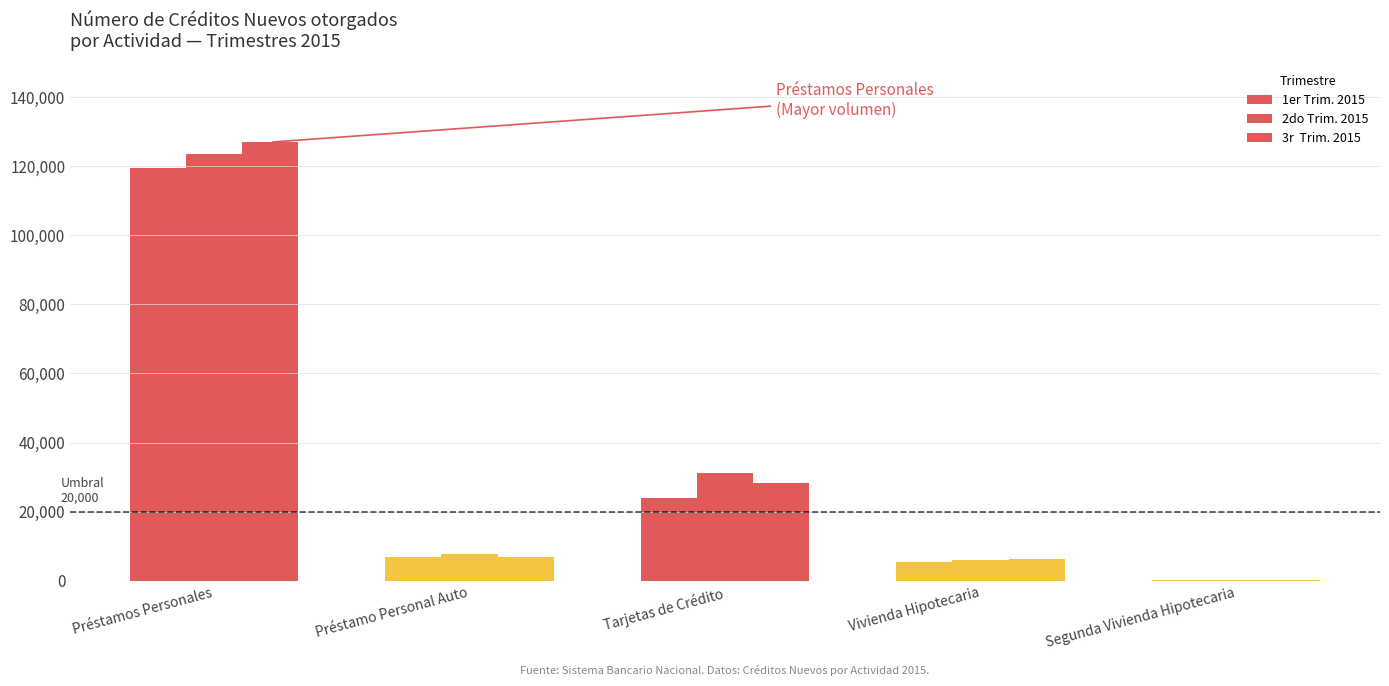

Reading left to right, extract all data points from this chart.

1er Trim. 2015: 119317	6937	23840	5462	363
2do Trim. 2015: 123375	7783	31214	6019	303
3r  Trim. 2015: 126907	7010	28193	6331	276